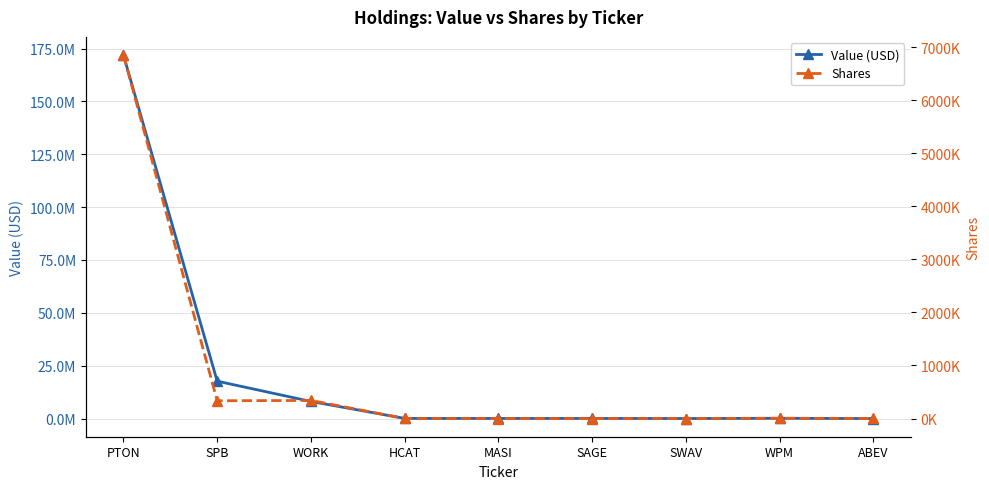

True or false: Value (USD) and Shares intersect in this chart.

False